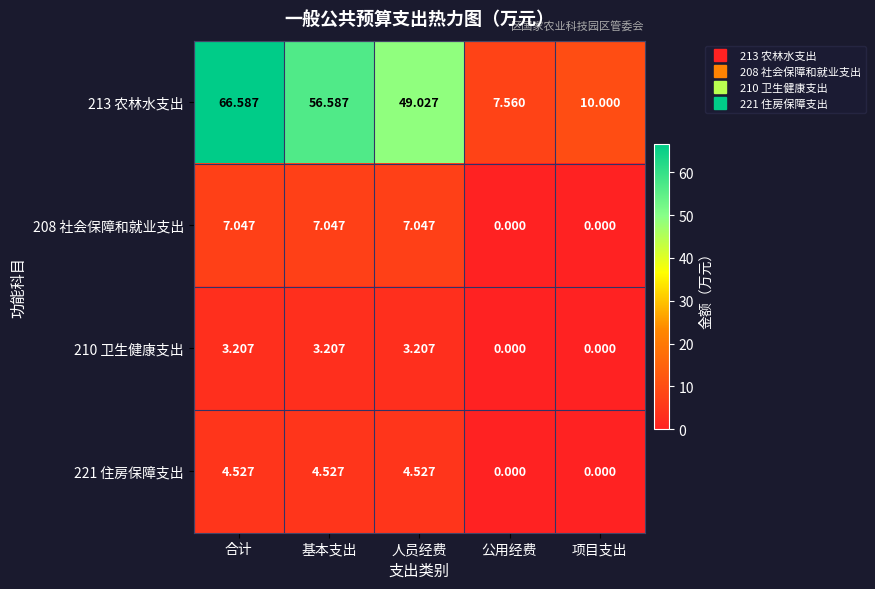

How many categories are shown in the chart?

5